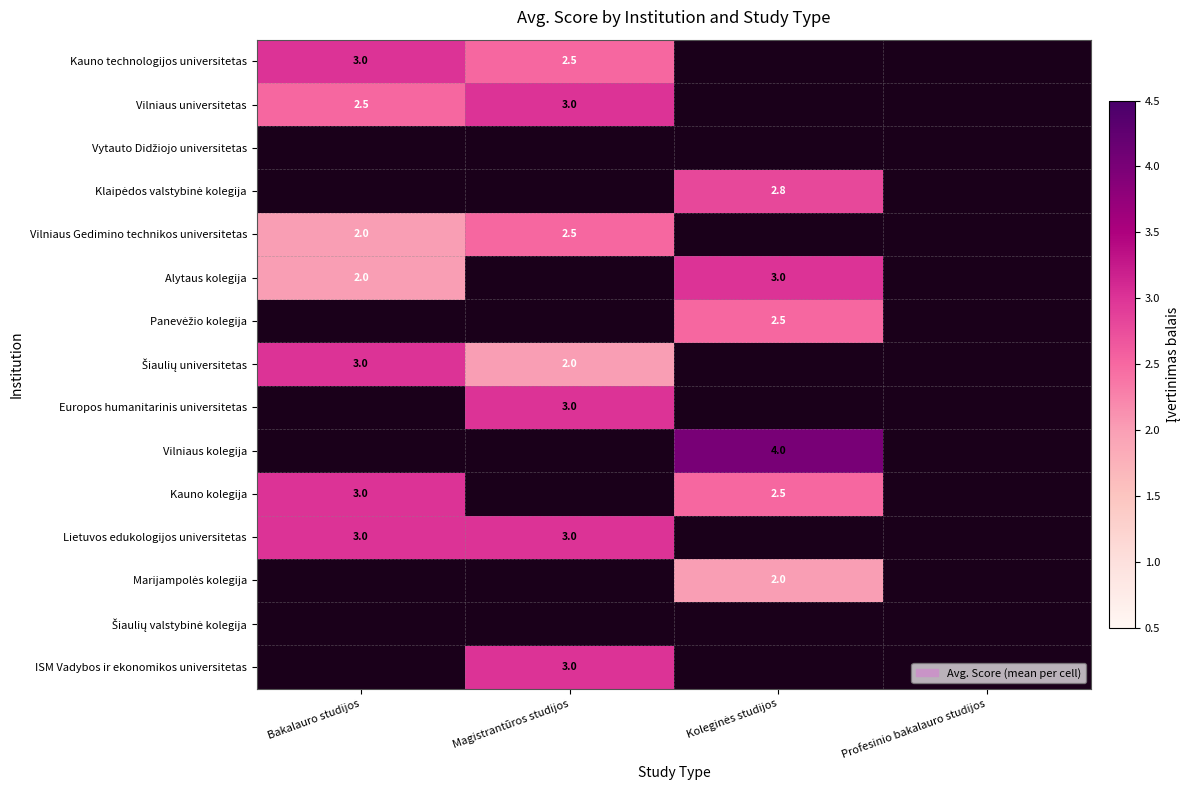

Between Bakalauro studijos and Koleginės studijos, which is larger?

Koleginės studijos